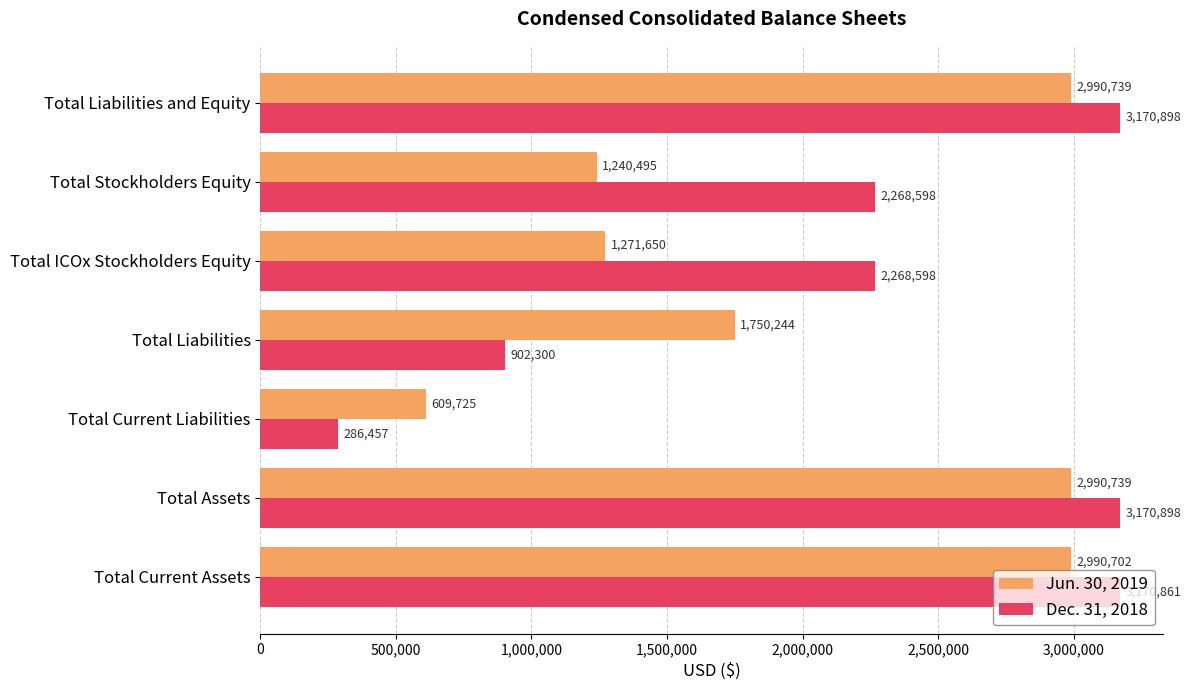

What are all the series names shown in the legend?

Jun. 30, 2019, Dec. 31, 2018